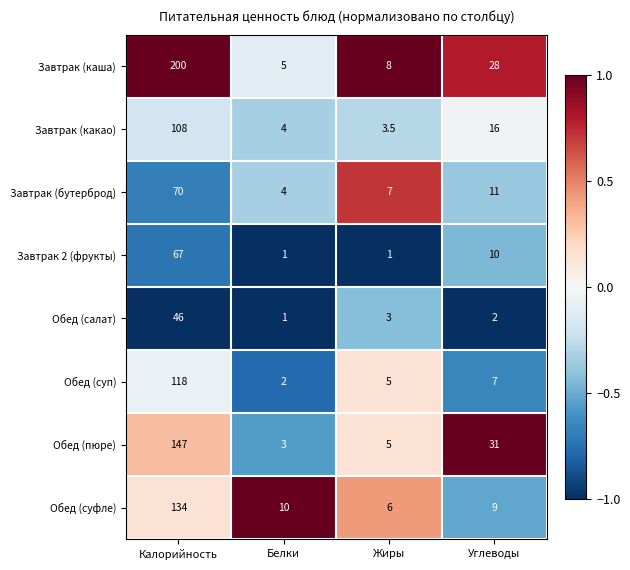

At which category is the sum across all series the highest?

Калорийность